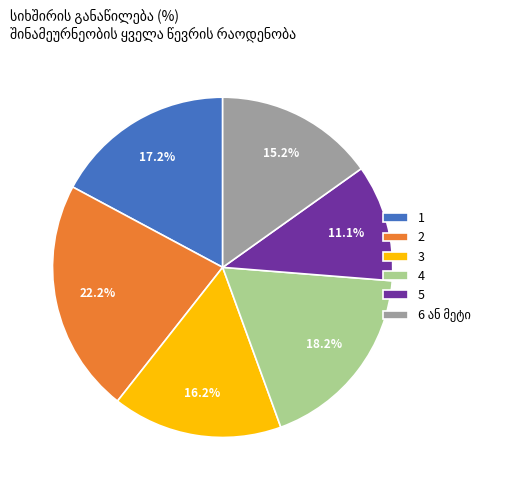

To the nearest percent, what percentage of the pie is 4?

18%